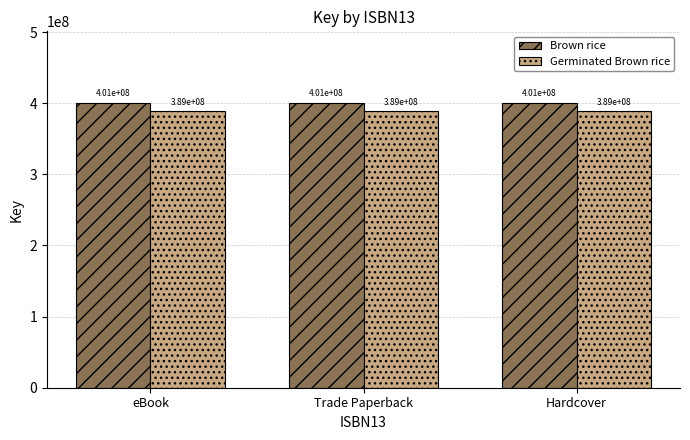

What is the sum of all Germinated Brown rice values?

1166568011.0